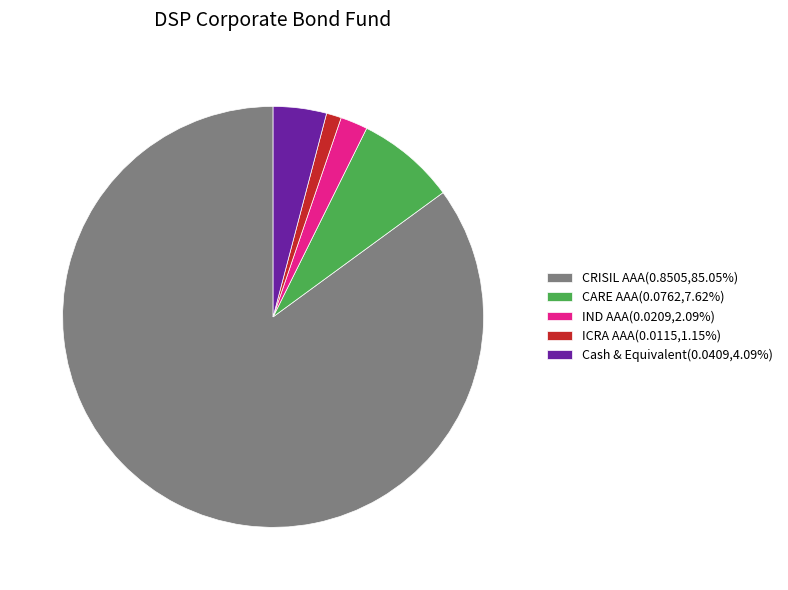

Rank the categories by value from lowest to highest.

ICRA AAA, IND AAA, Cash & Equivalent, CARE AAA, CRISIL AAA